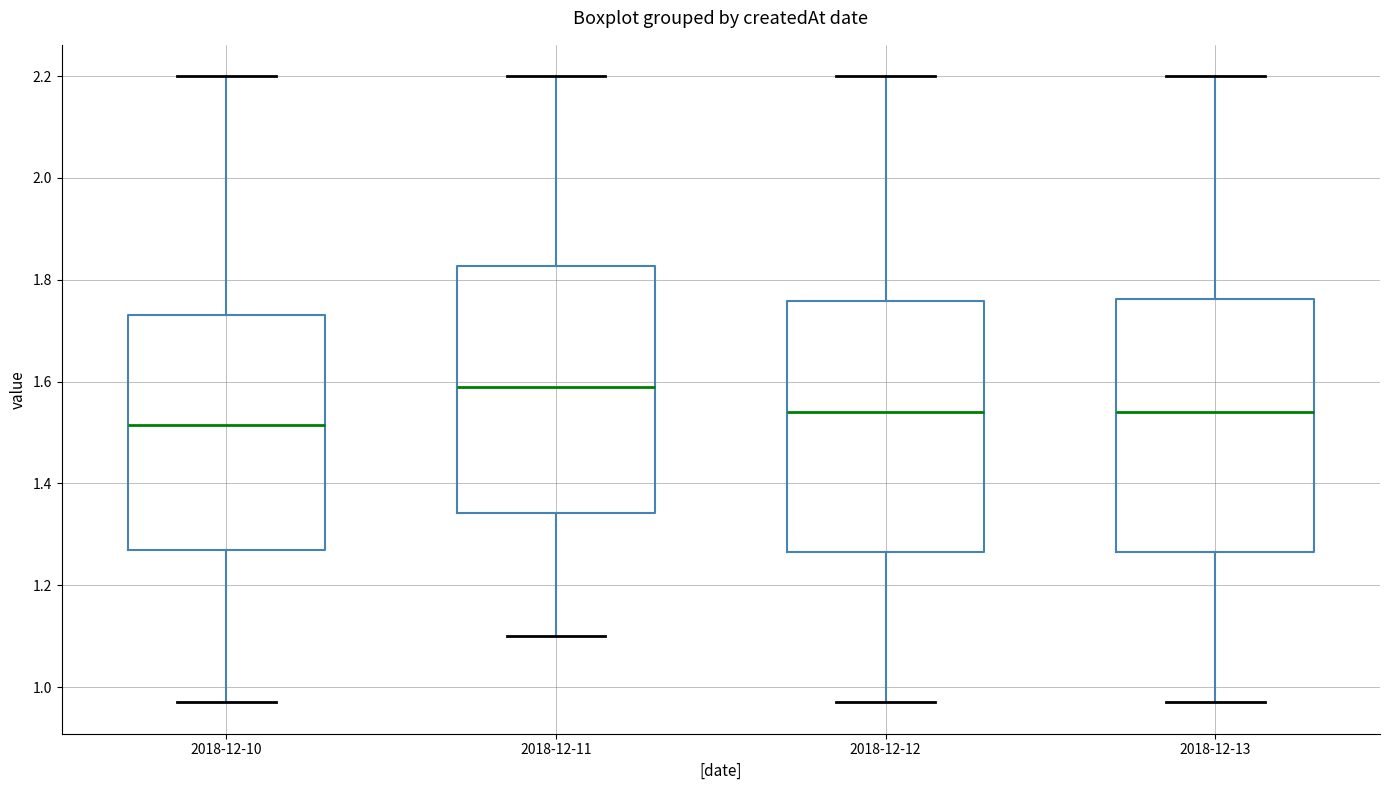

Which box has the highest median line?

2018-12-11